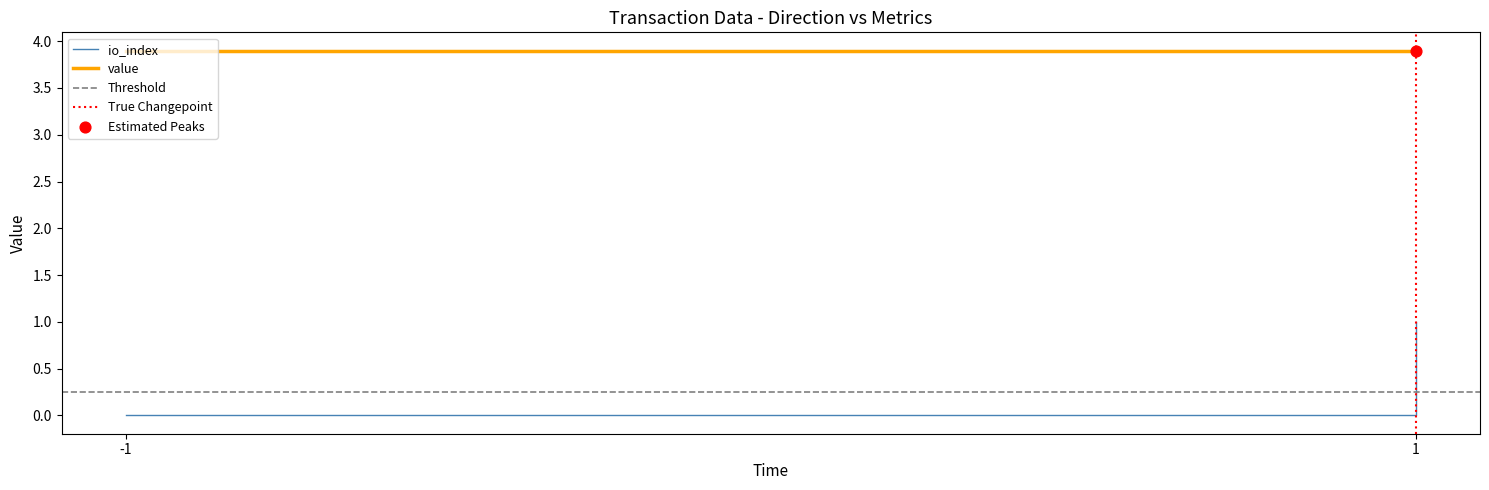

What is the change in value from -1 to 1?

+1